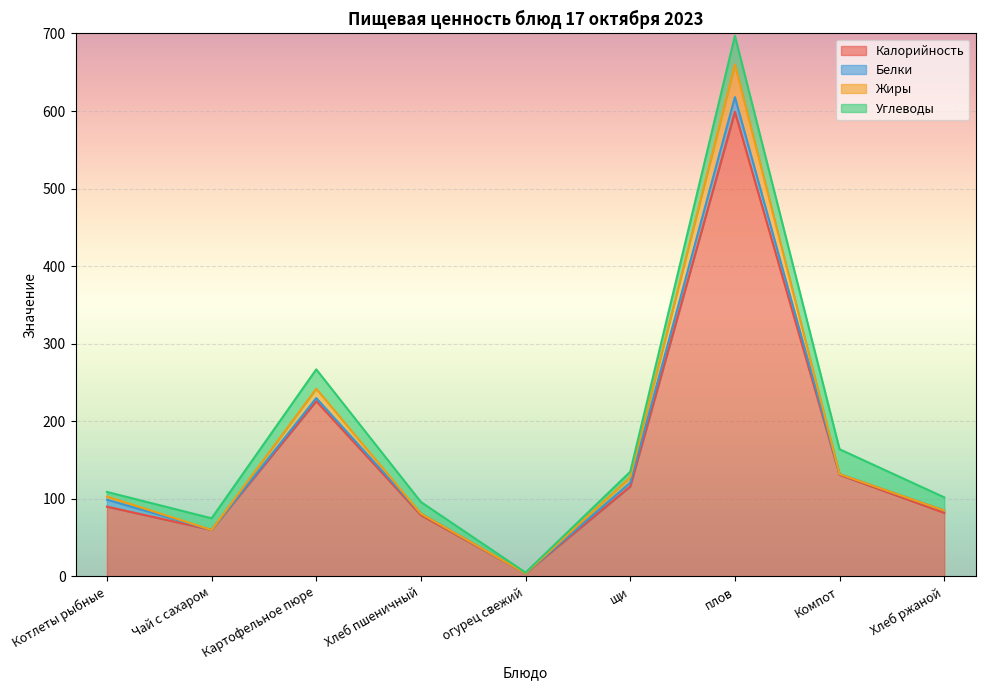

What is the maximum value for Калорийность?

599